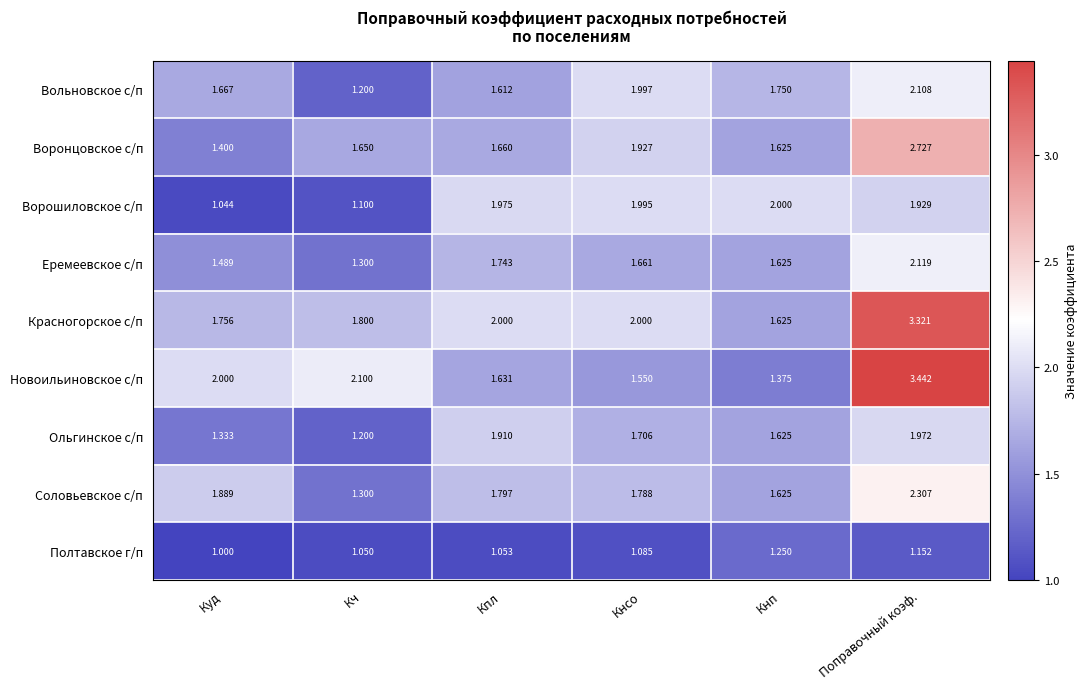

Which category has the lowest value in the Еремеевское с/п series?

Кч